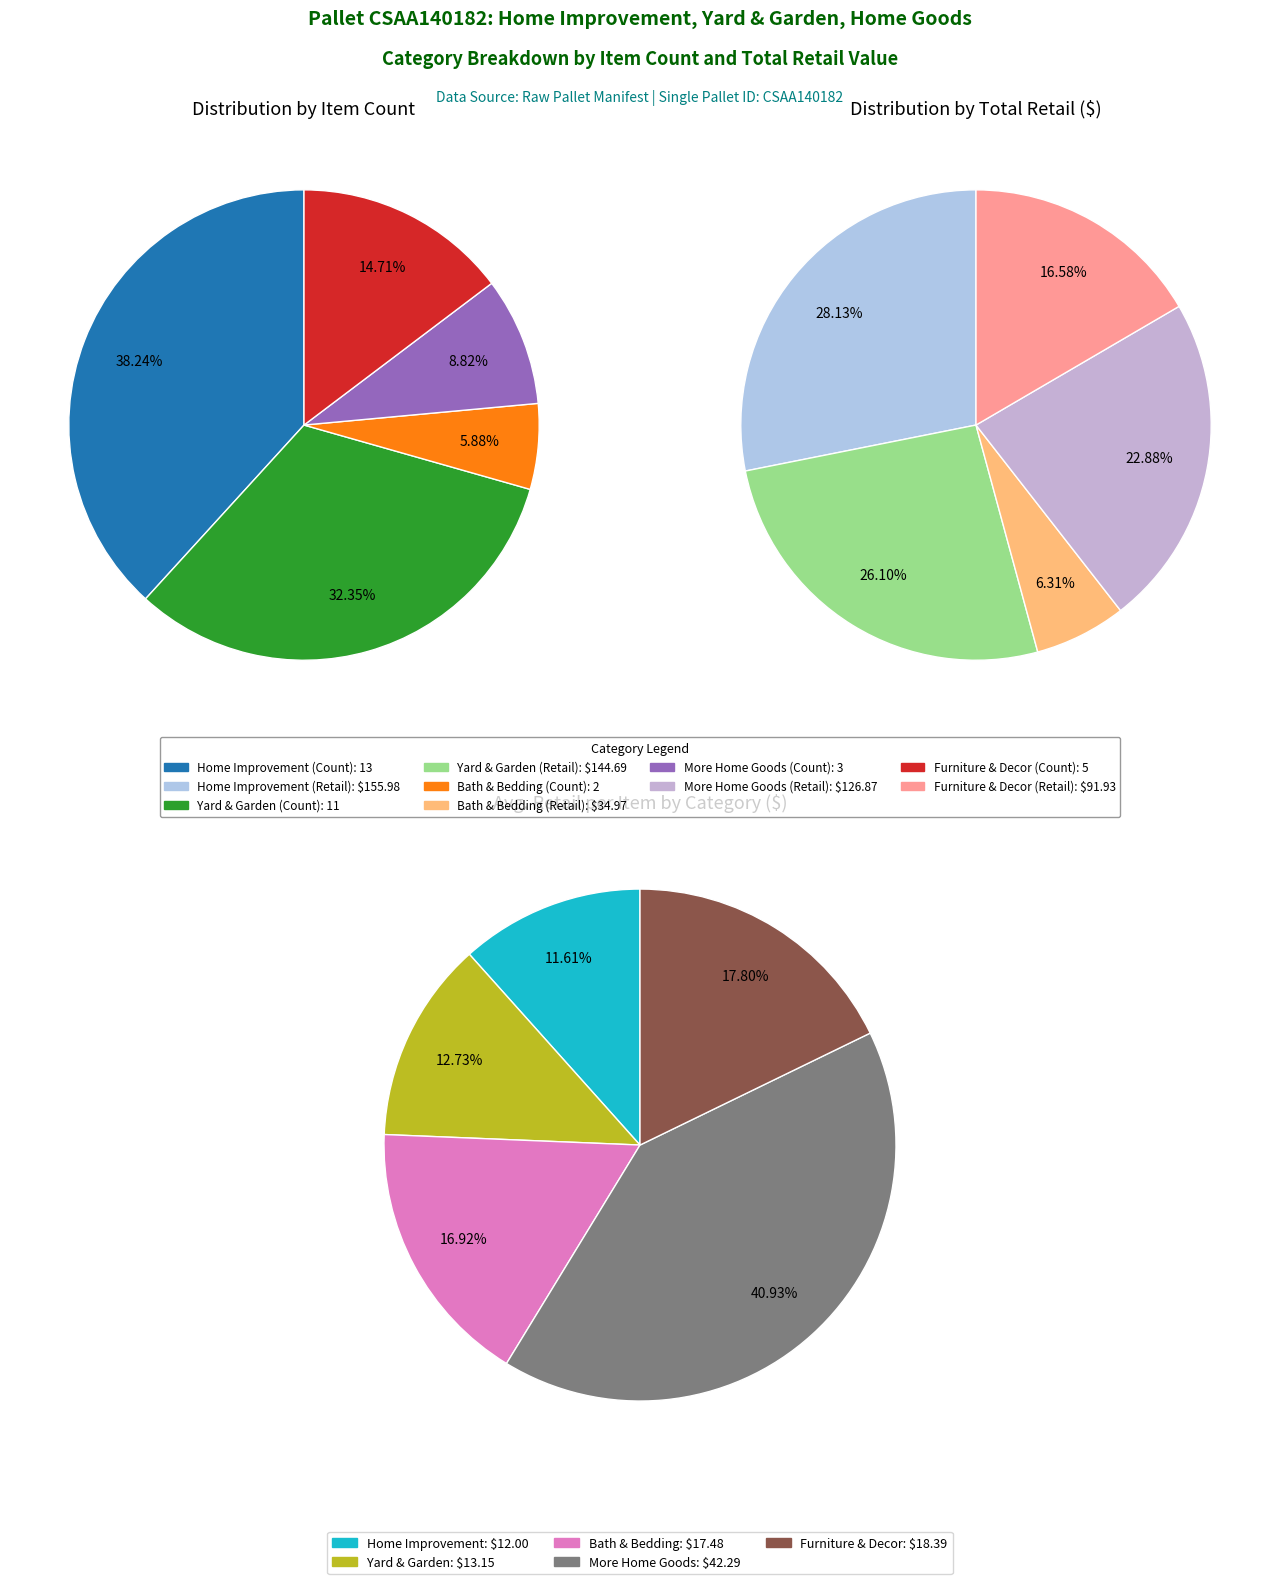

How many segments does this pie chart have?

5